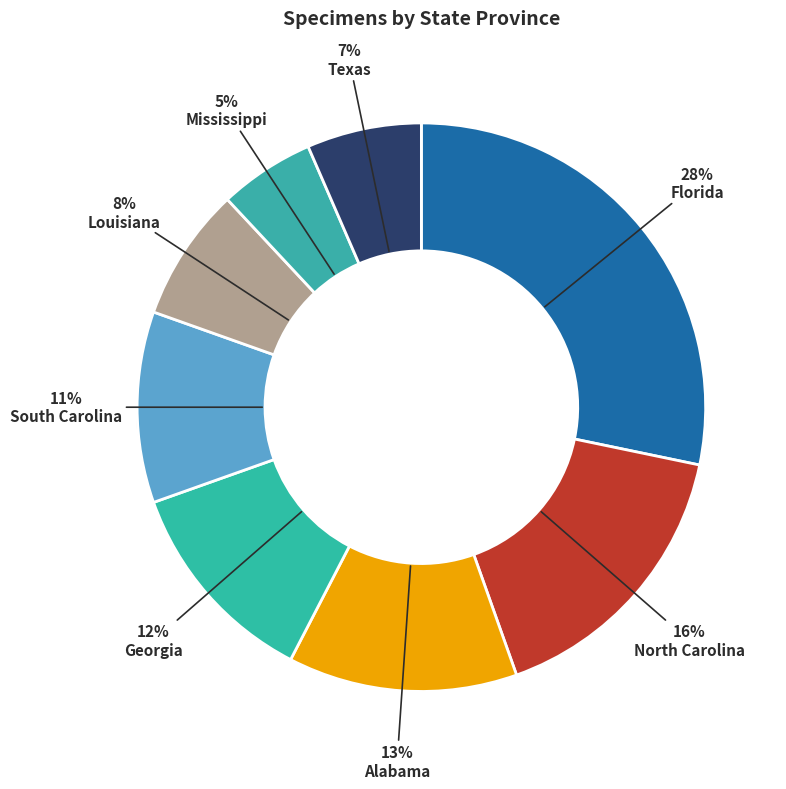

To the nearest percent, what portion does North Carolina represent?

16%